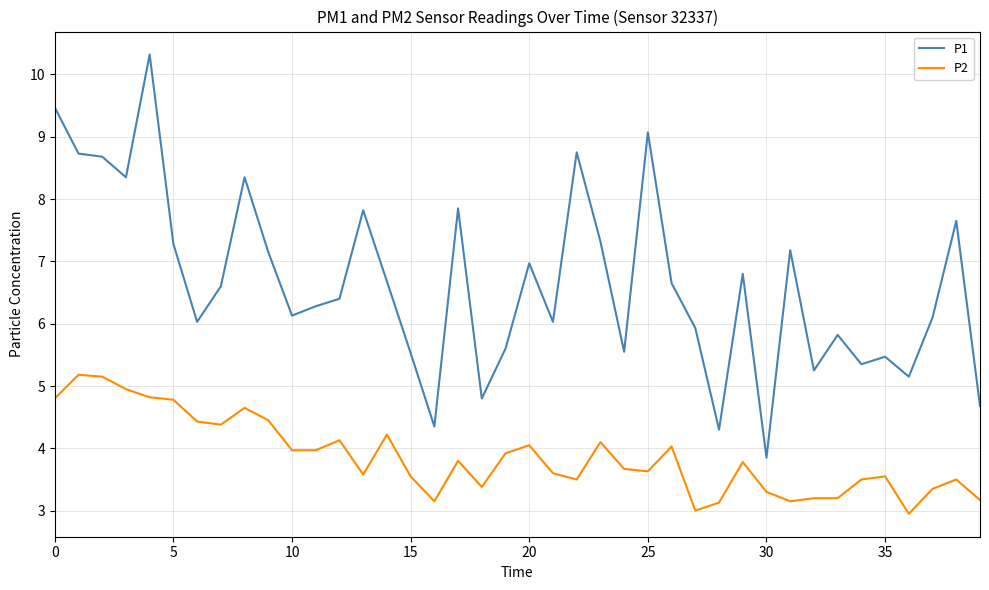

Which series has the largest range (max minus min)?

P1